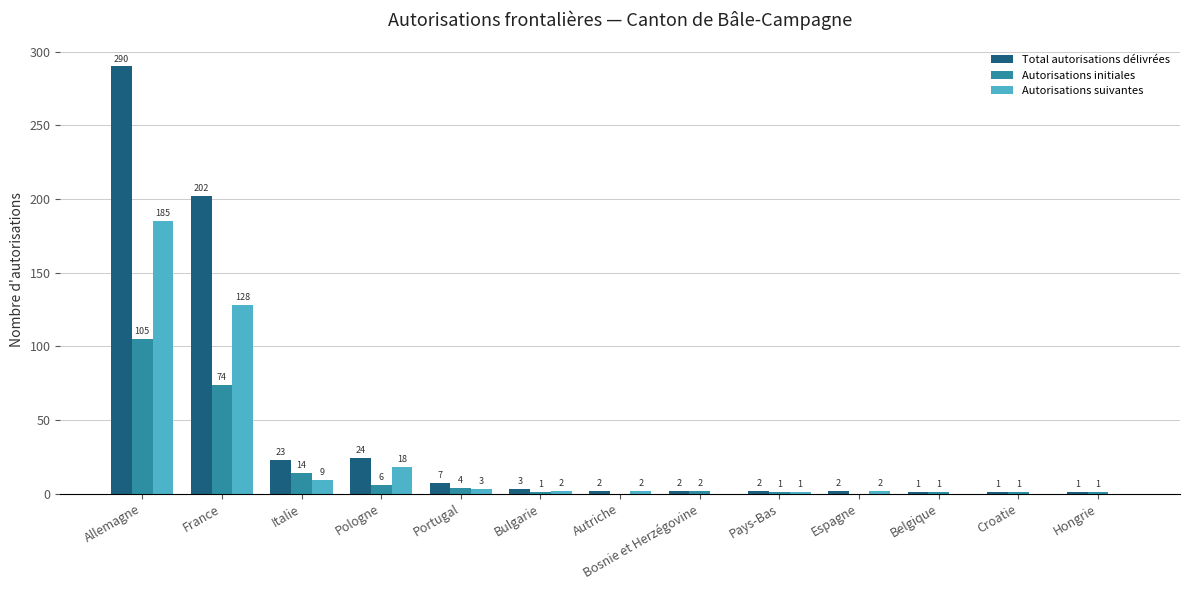

What is the sum of all Autorisations initiales values?

210